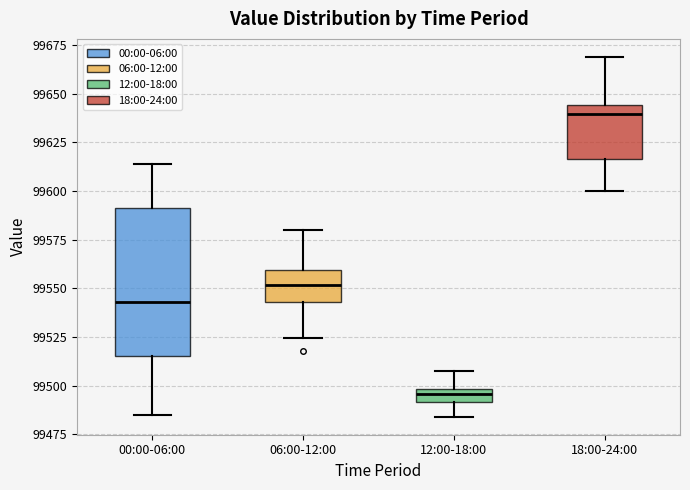

Which box's median line is the highest?

18:00-24:00